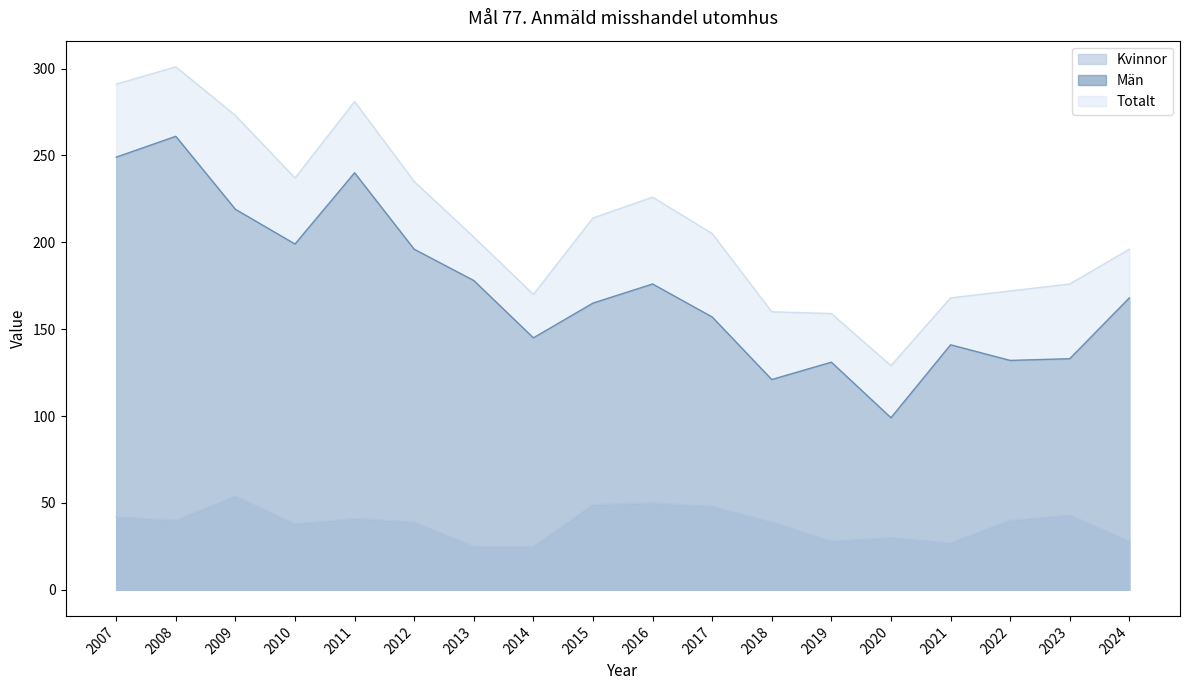

What is the total value across all series at 2010?

474